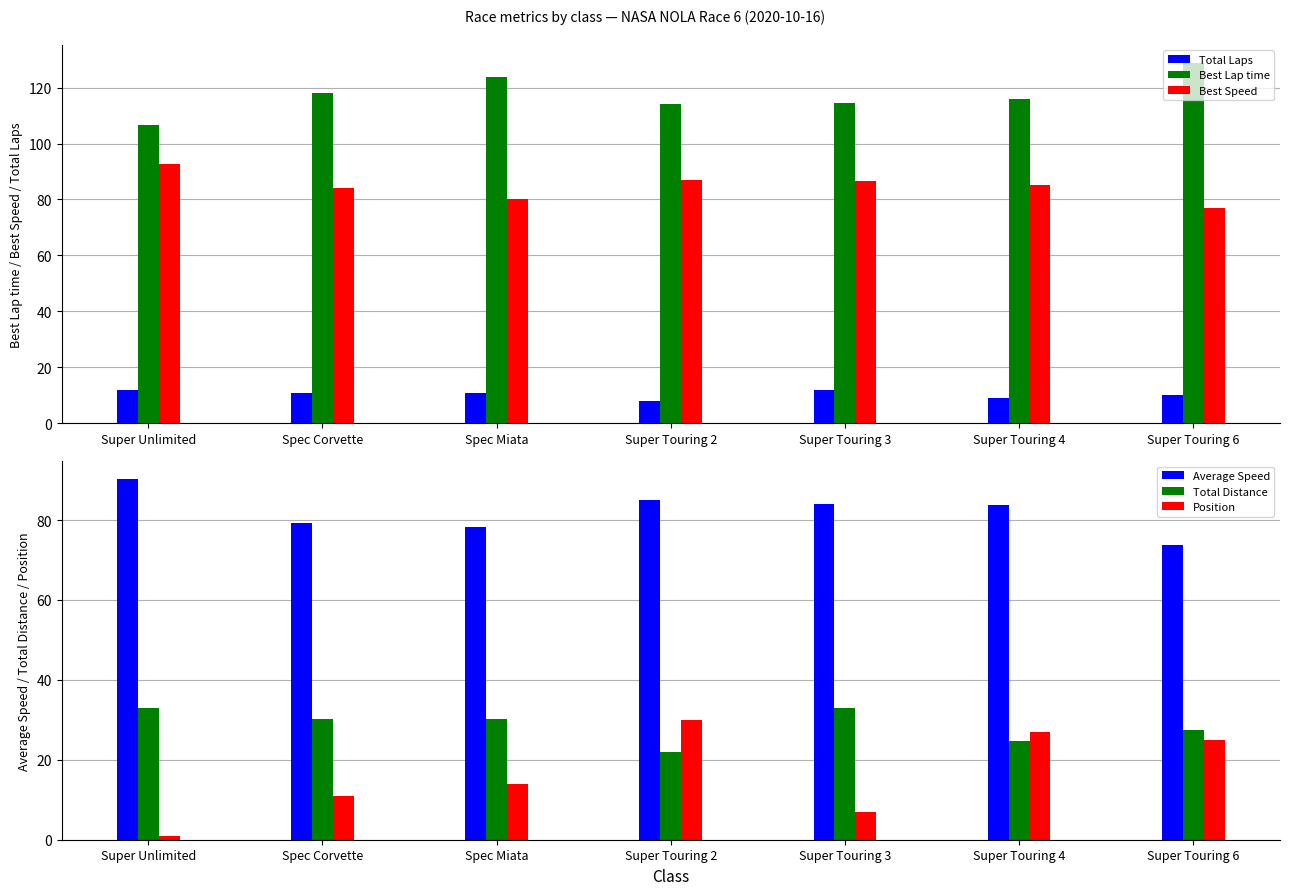

What position from the left is Super Touring 3?

5